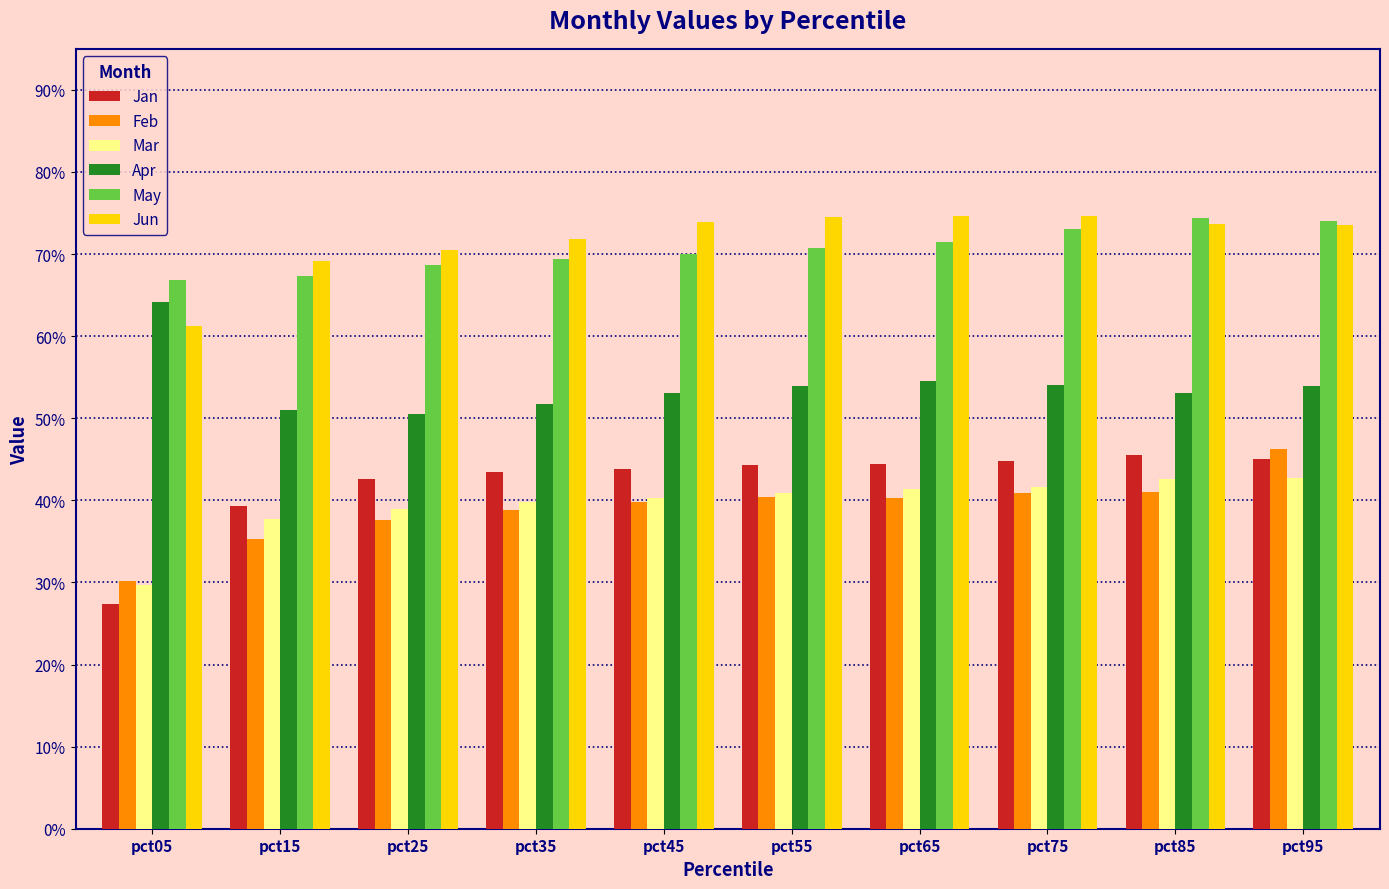

What are all the series names shown in the legend?

Jan, Feb, Mar, Apr, May, Jun